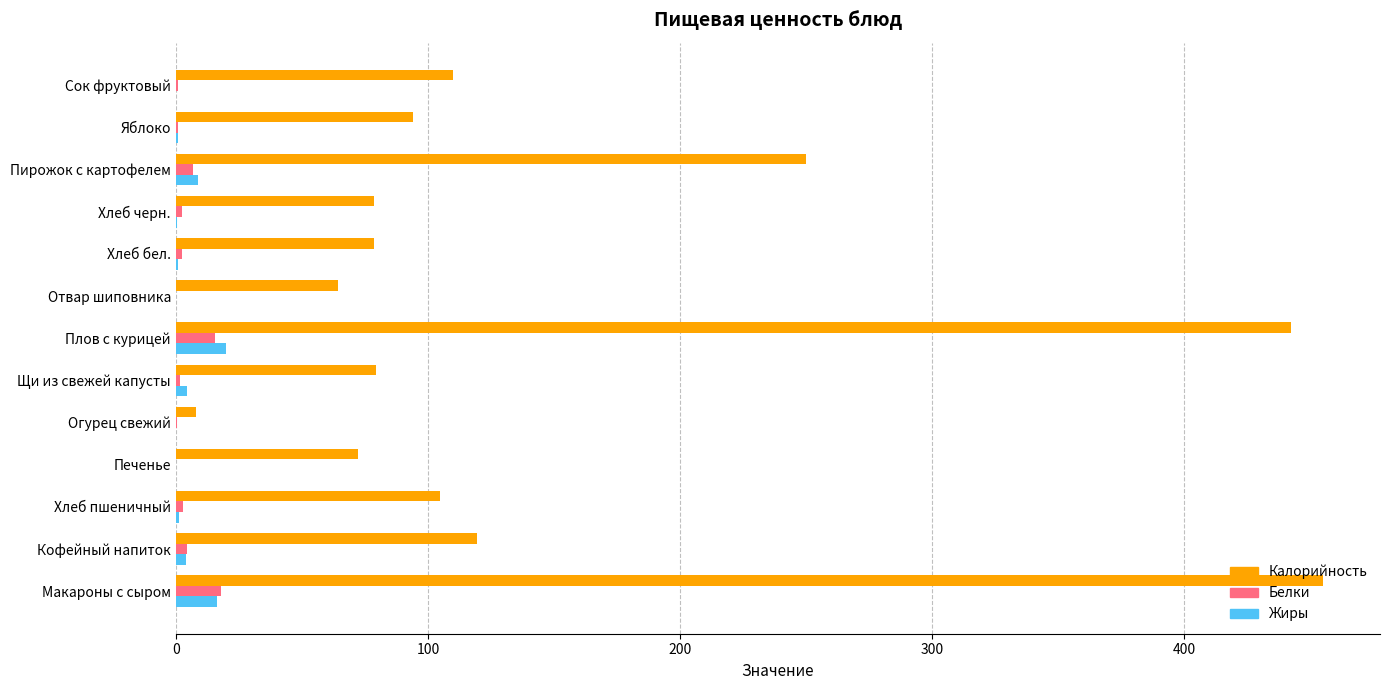

The value of Калорийность at Печенье is 72.4. True or false?

True